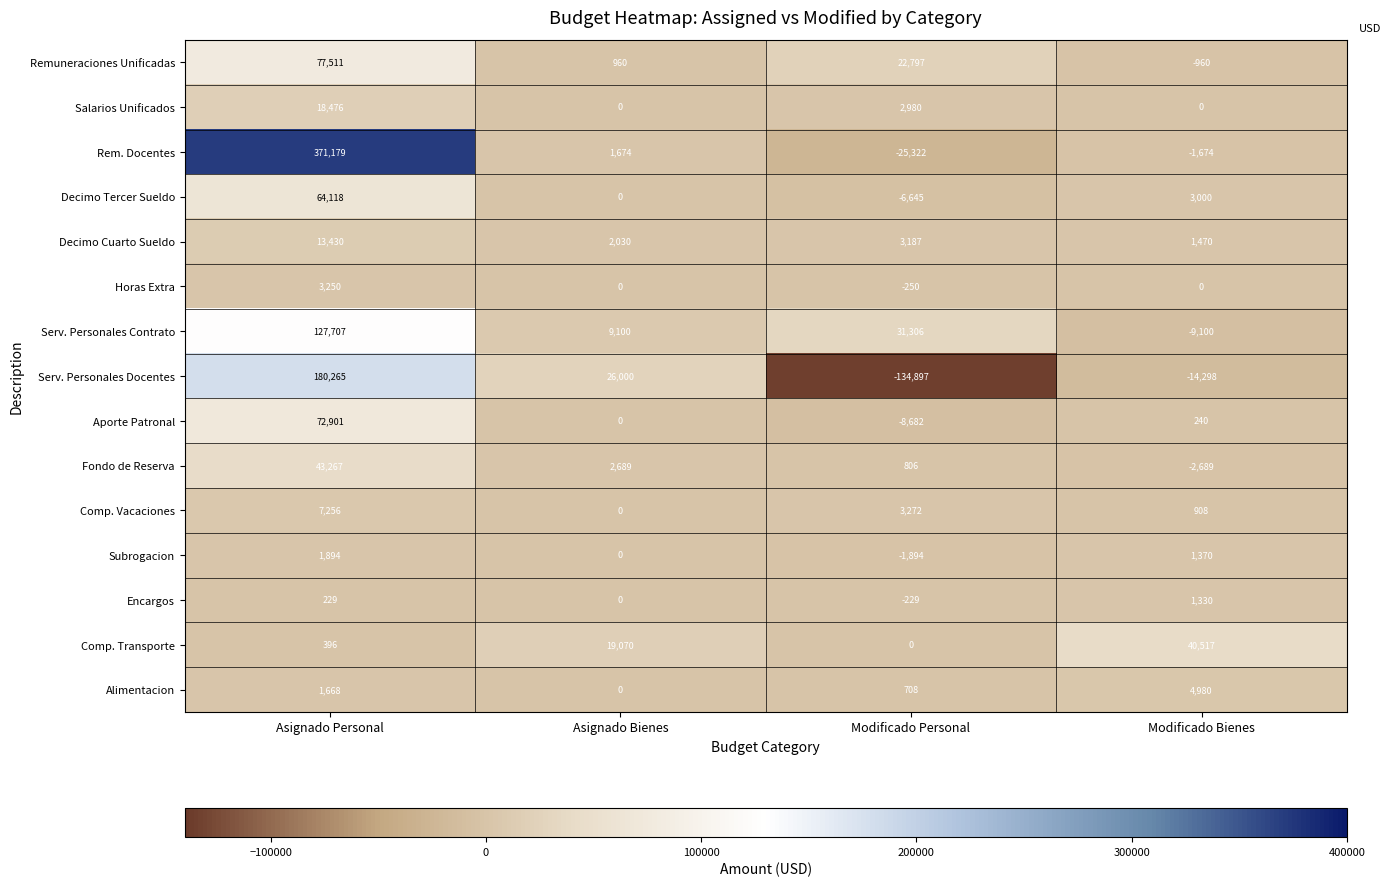

Rank the categories by Alimentacion value from highest to lowest.

Modificado Bienes, Asignado Personal, Modificado Personal, Asignado Bienes